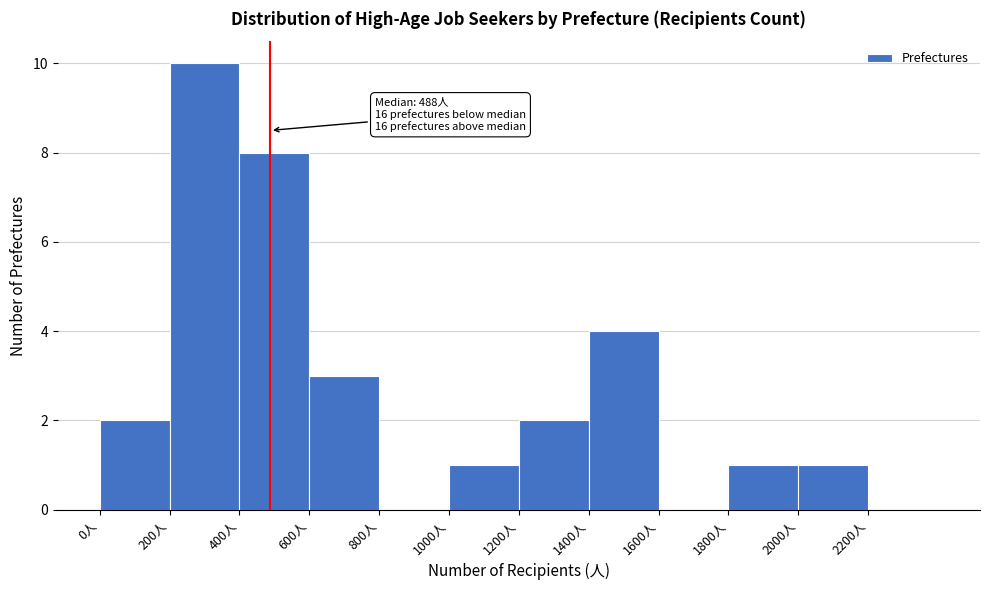

Over which range of the x-axis is the bar tallest?

200 to 400